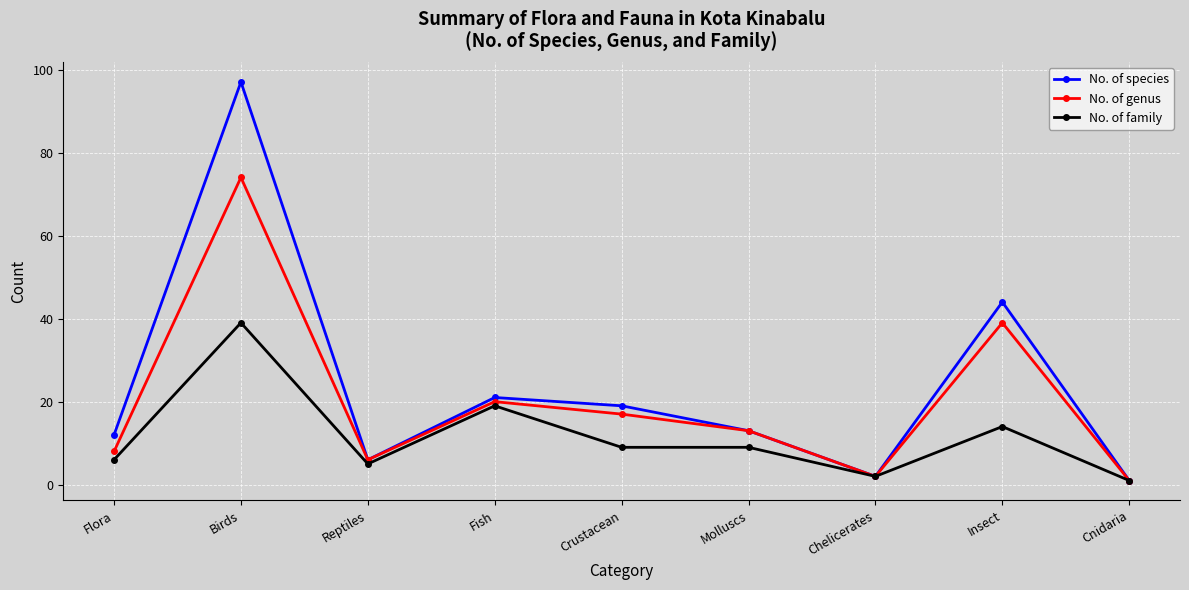

Which series has the largest range (max minus min)?

No. of species